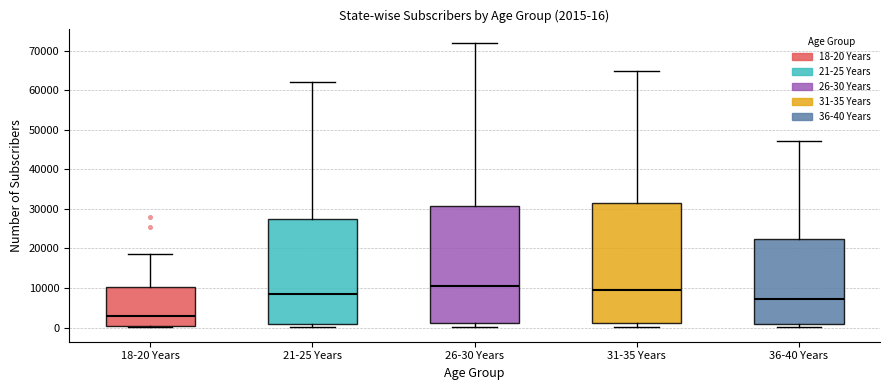

Which box's median line is the highest?

26-30 Years